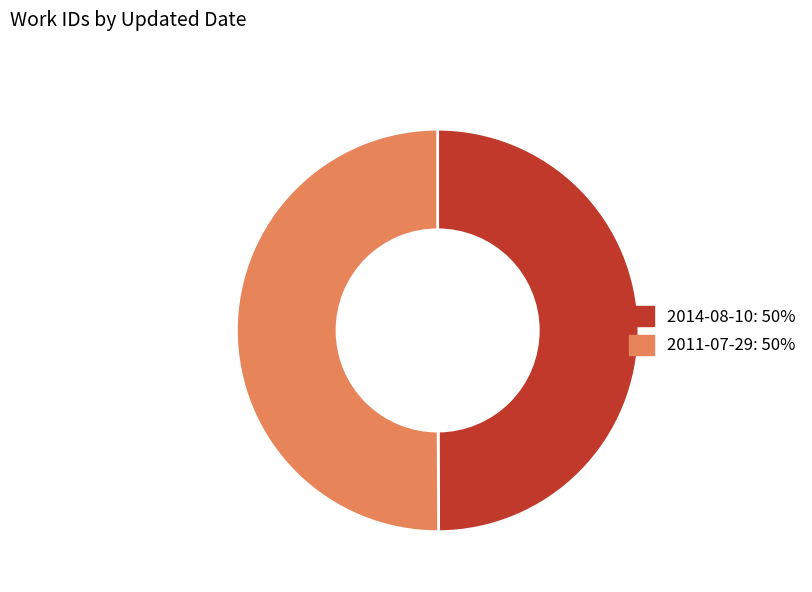

Approximately how many times larger is the value at 2011-07-29: 50% compared to 2014-08-10: 50%?

1.0